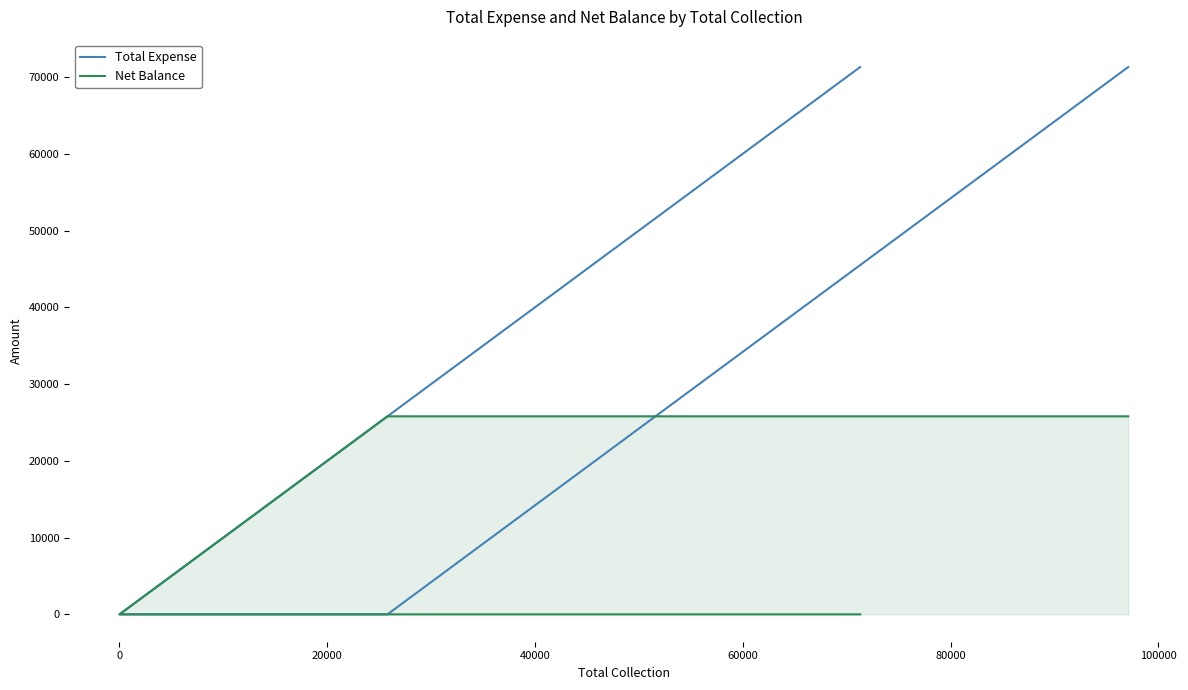

Rank the series by their average value, from highest to lowest.

Total Expense, Net Balance